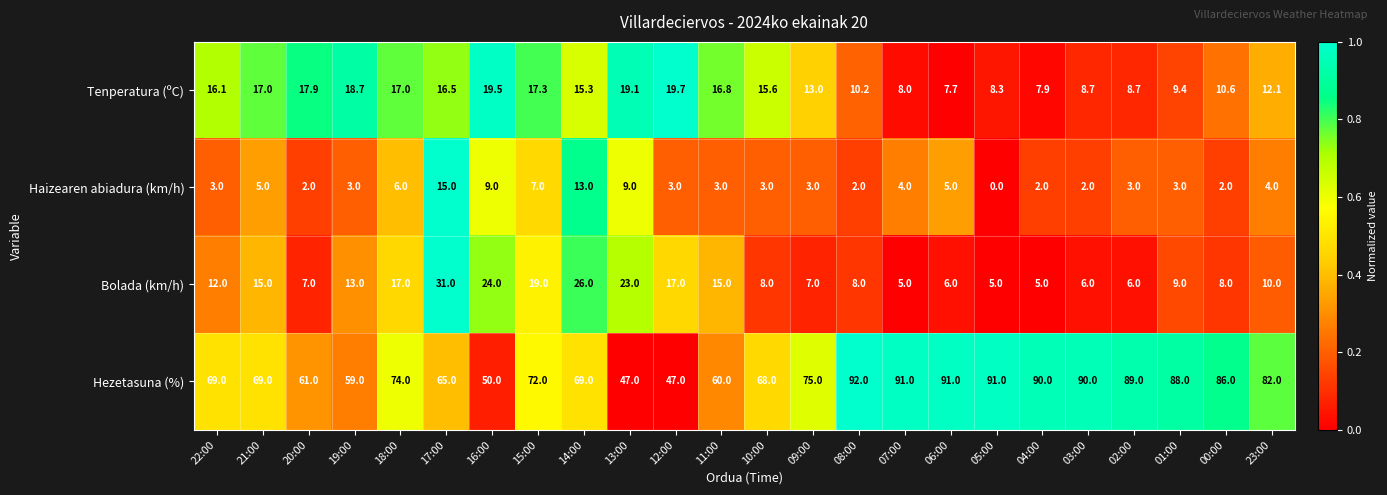

Count the number of categories in the chart.

24